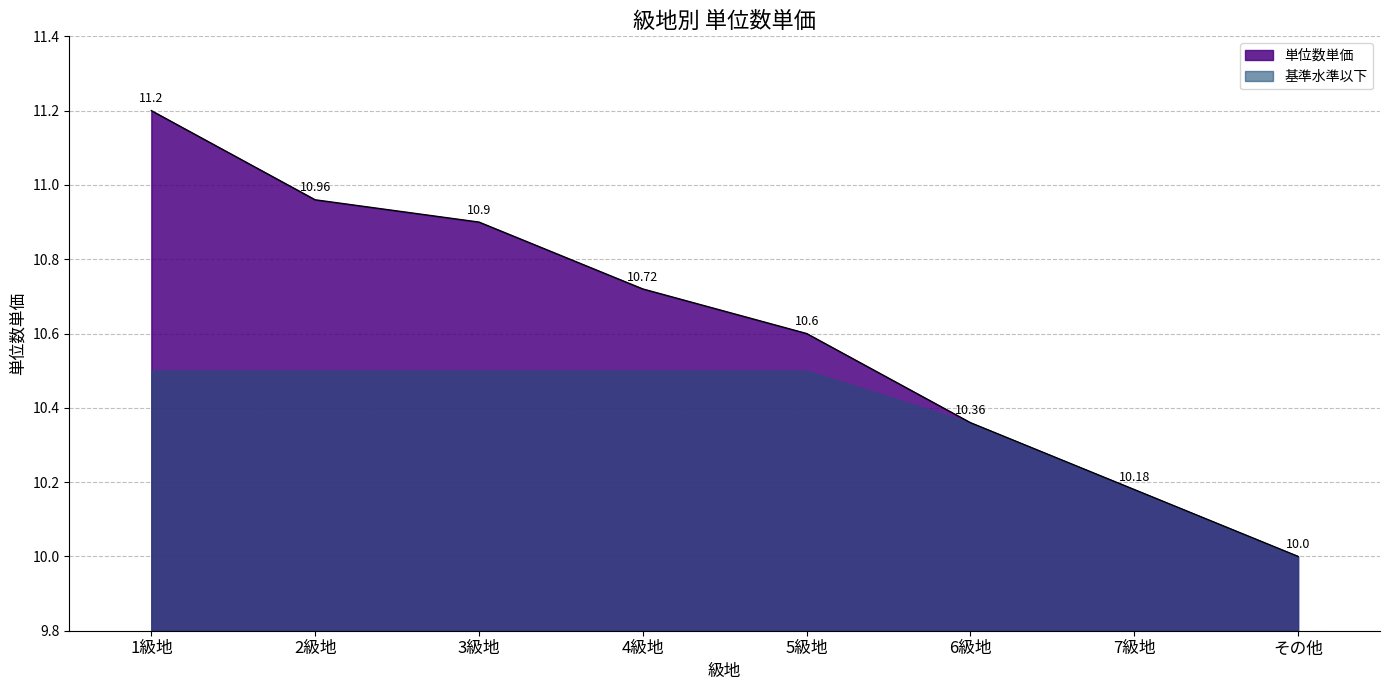

Rank the categories by value from lowest to highest.

その他, 7級地, 6級地, 5級地, 4級地, 3級地, 2級地, 1級地